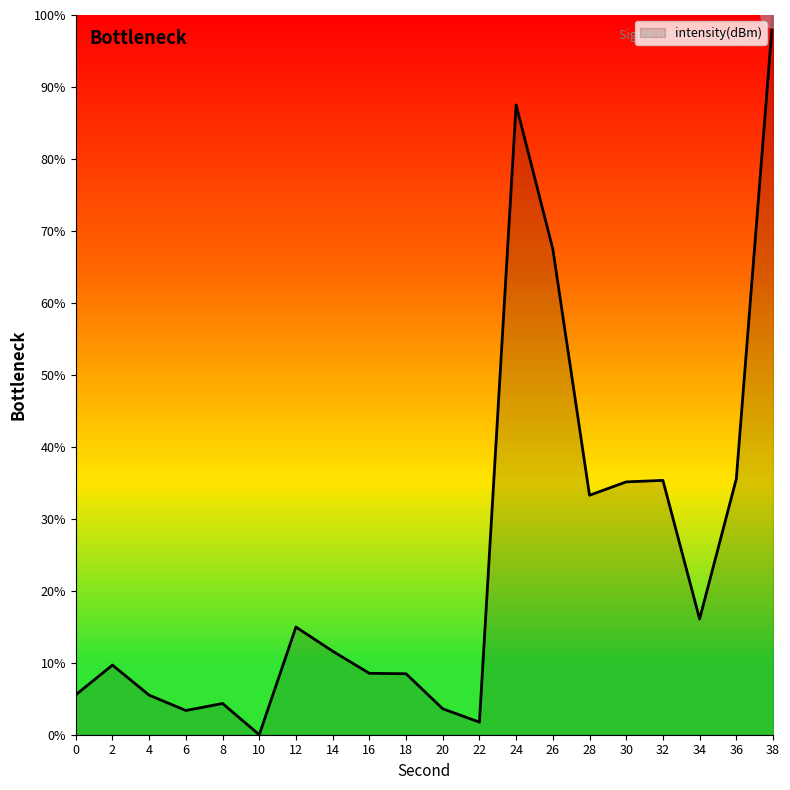

Where is the first local minimum?

6